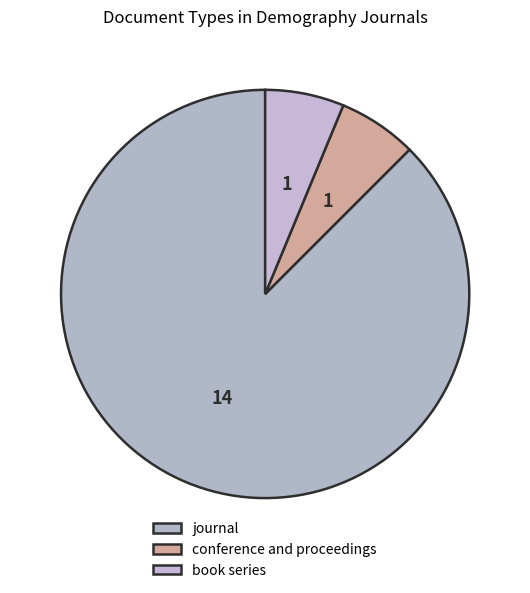

Which slice represents more than half of the pie?

journal